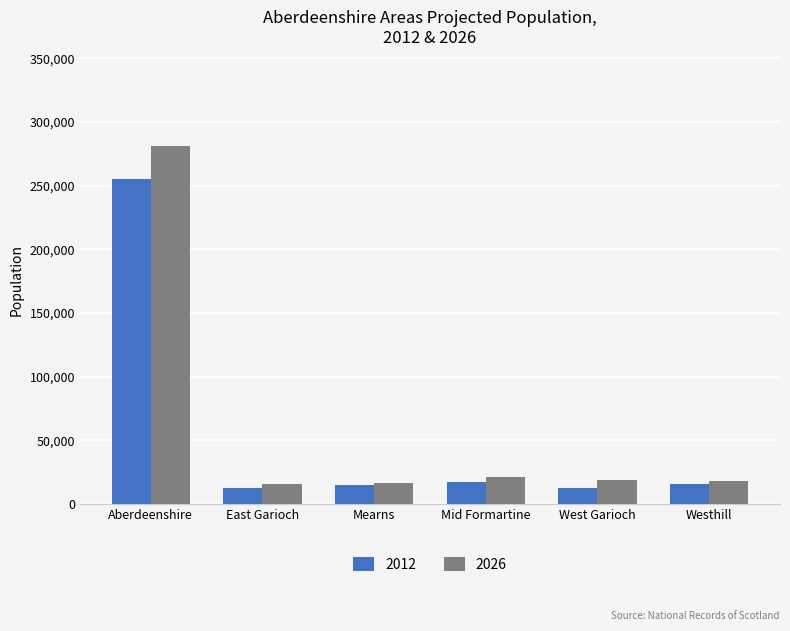

What is the maximum value shown in the chart?

281251